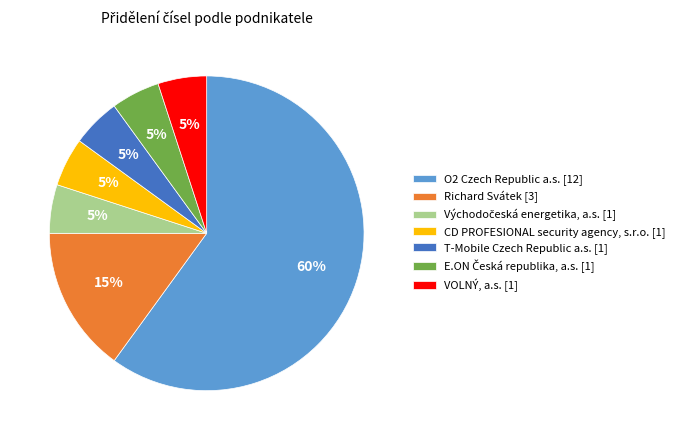

What is the majority slice?

O2 Czech Republic a.s.